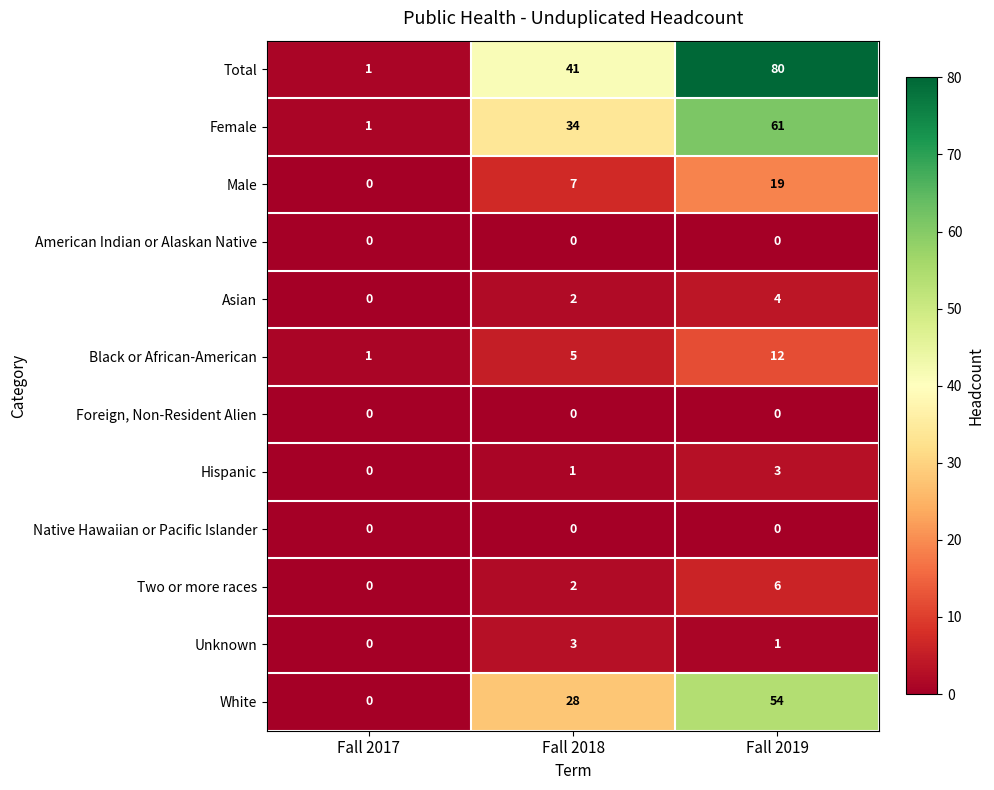

The value of Total at Fall 2017 is 2. True or false?

False